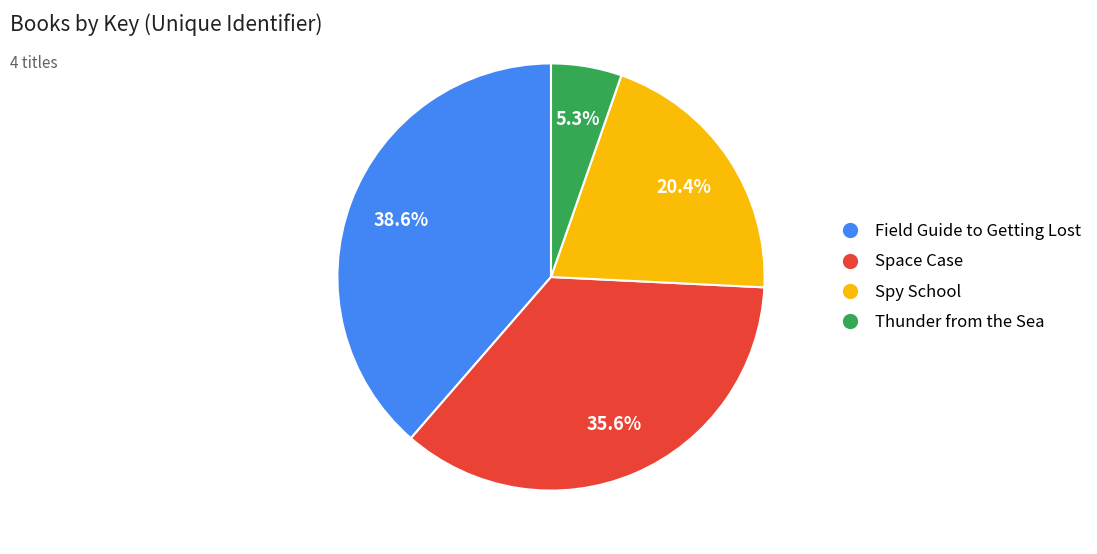

Rank the categories by value from lowest to highest.

Thunder from the Sea, Spy School, Space Case, Field Guide to Getting Lost